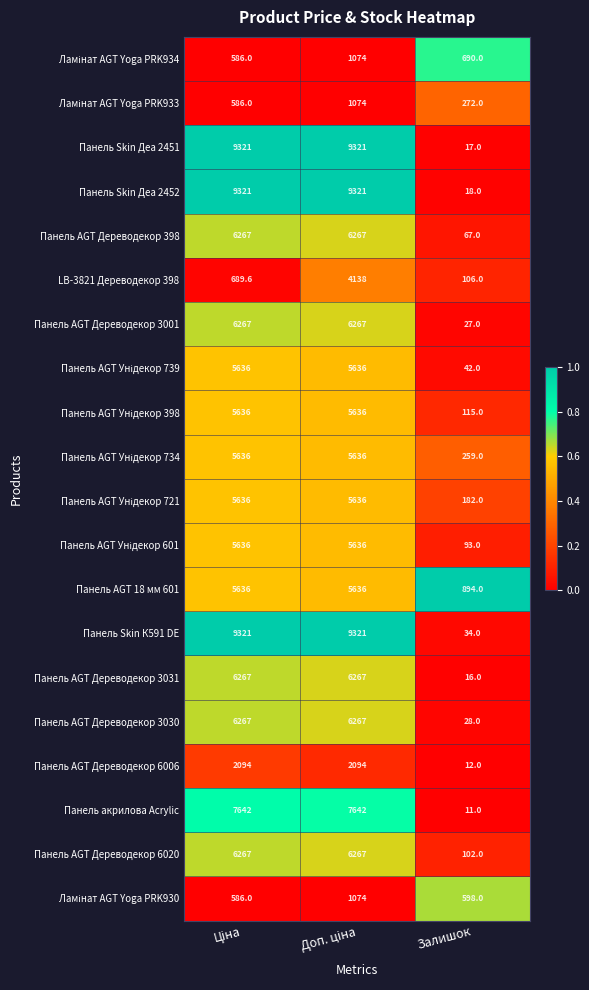

Is it true that Панель AGT Дереводекор 3030 equals 28.0 at Залишок?

True